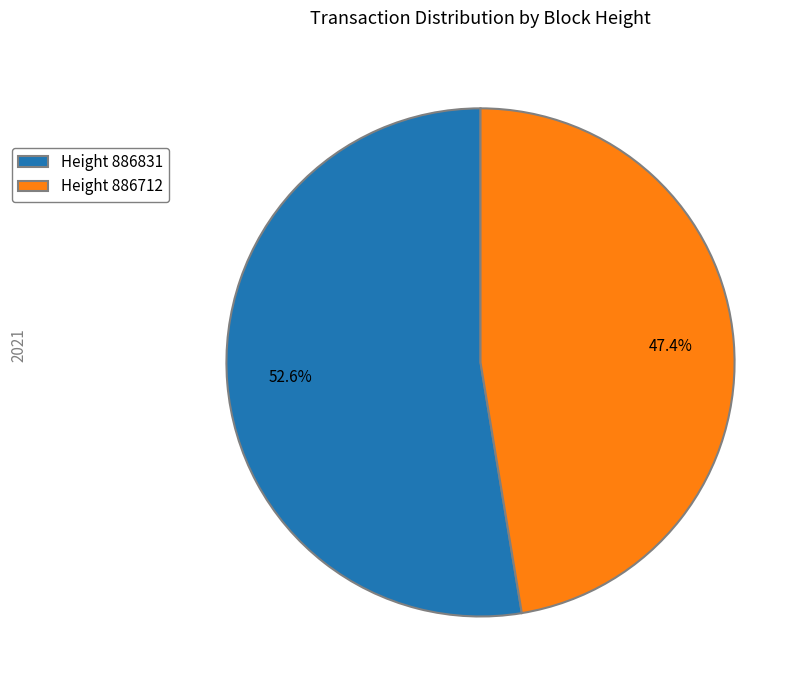

Rank the categories by value from lowest to highest.

Height 886712, Height 886831